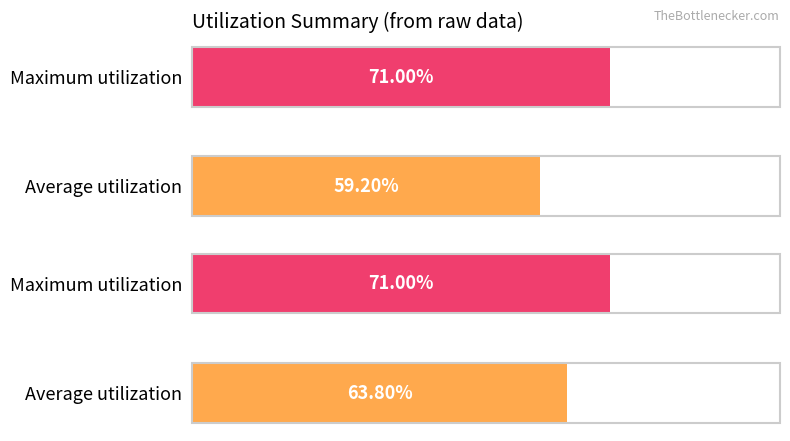

What are all the series names shown in the legend?

Average utilization, Maximum utilization